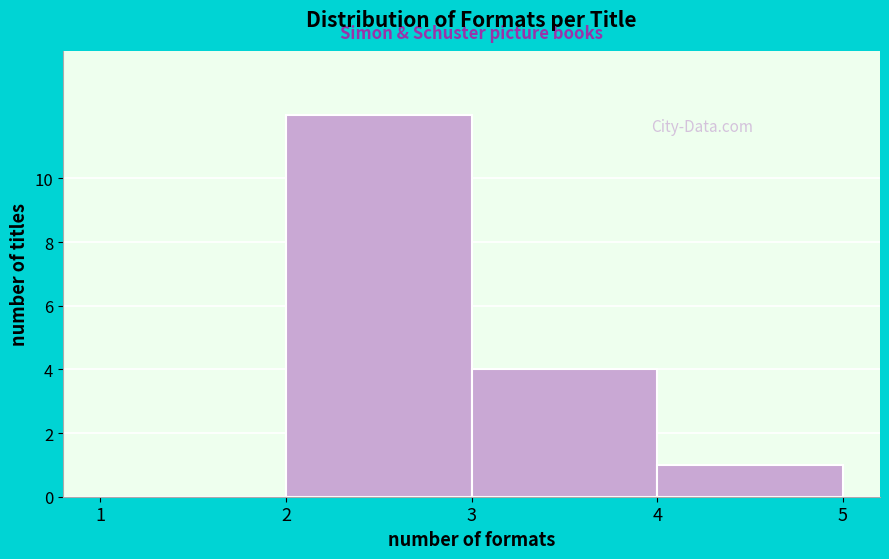

What is the height of the bar covering 4 to 5 on the x-axis? The values are not printed on the chart, so give them approximately, as read against the axis.

1